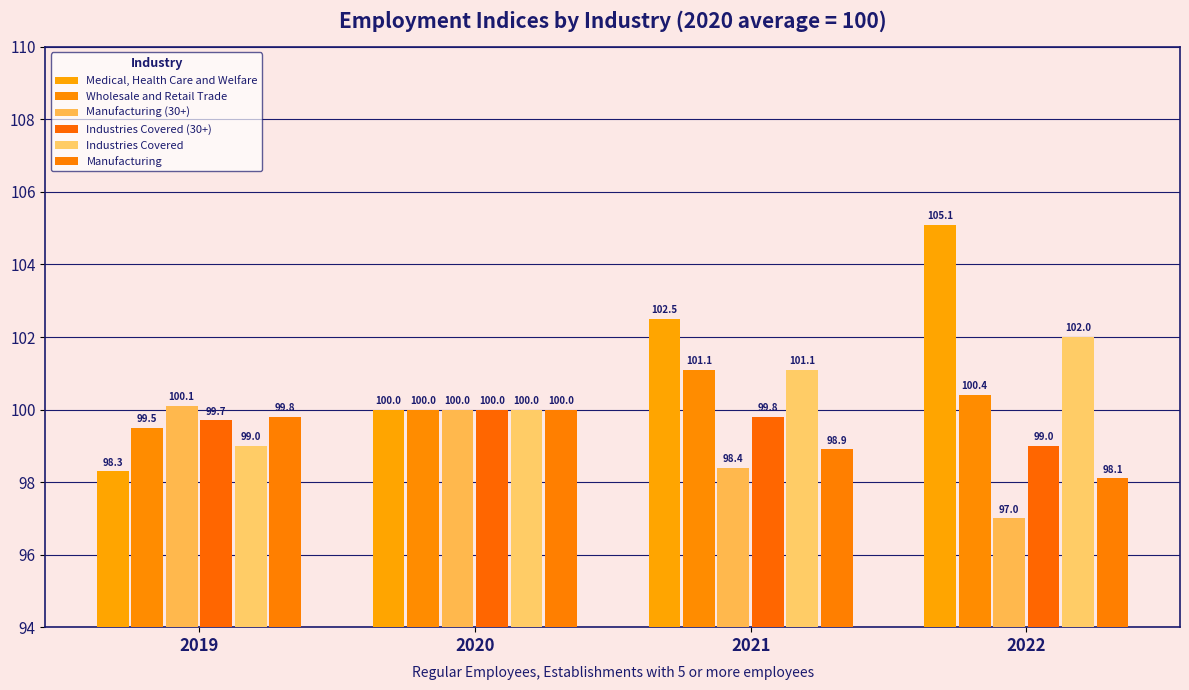

Which label corresponds to the largest value in the chart?

2022